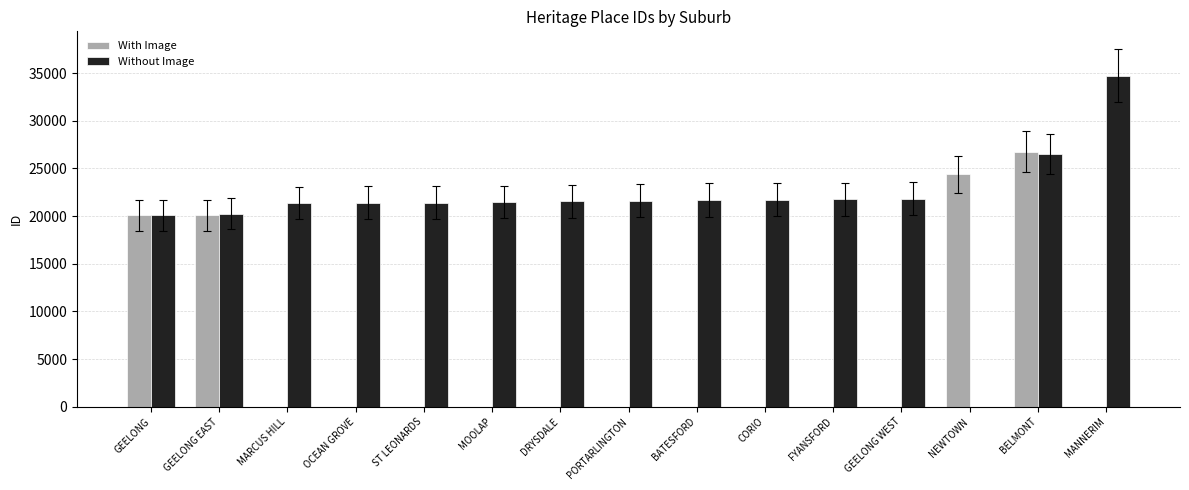

What is the difference between the Without Image values at MOOLAP and PORTARLINGTON?

123.0